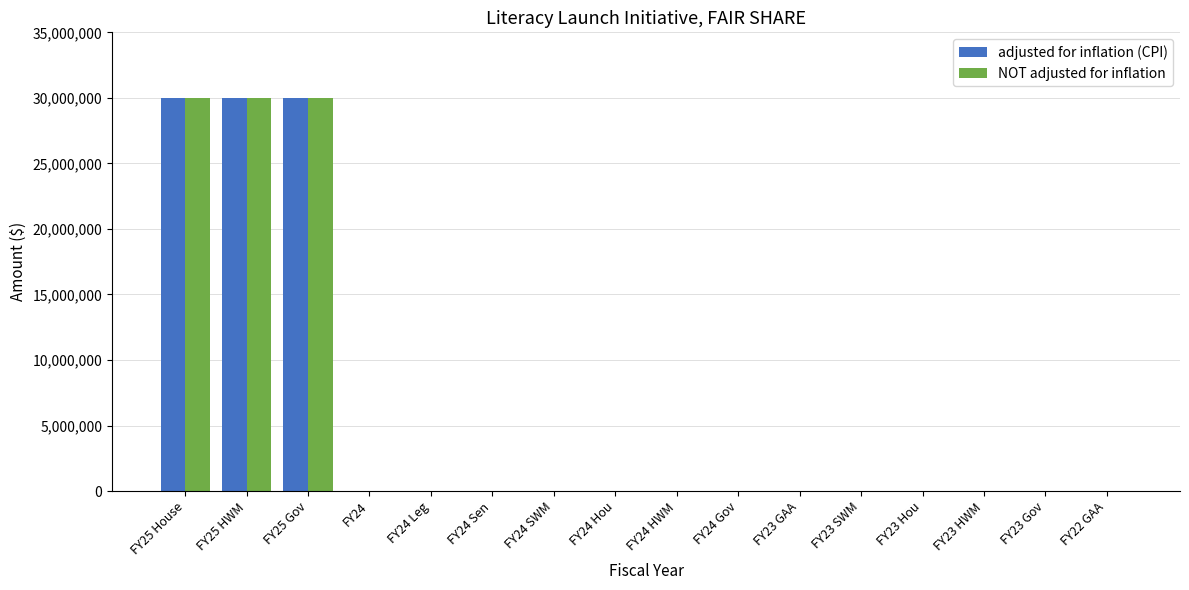

Reading left to right, list all the values displayed in this chart.

adjusted for inflation (CPI): FY25 House=30000000	FY25 HWM=30000000	FY25 Gov=30000000	FY24=0	FY24 Leg=0	FY24 Sen=0	FY24 SWM=0	FY24 Hou=0	FY24 HWM=0	FY24 Gov=0	FY23 GAA=0	FY23 SWM=0	FY23 Hou=0	FY23 HWM=0	FY23 Gov=0	FY22 GAA=0
NOT adjusted for inflation: FY25 House=30000000	FY25 HWM=30000000	FY25 Gov=30000000	FY24=0	FY24 Leg=0	FY24 Sen=0	FY24 SWM=0	FY24 Hou=0	FY24 HWM=0	FY24 Gov=0	FY23 GAA=0	FY23 SWM=0	FY23 Hou=0	FY23 HWM=0	FY23 Gov=0	FY22 GAA=0